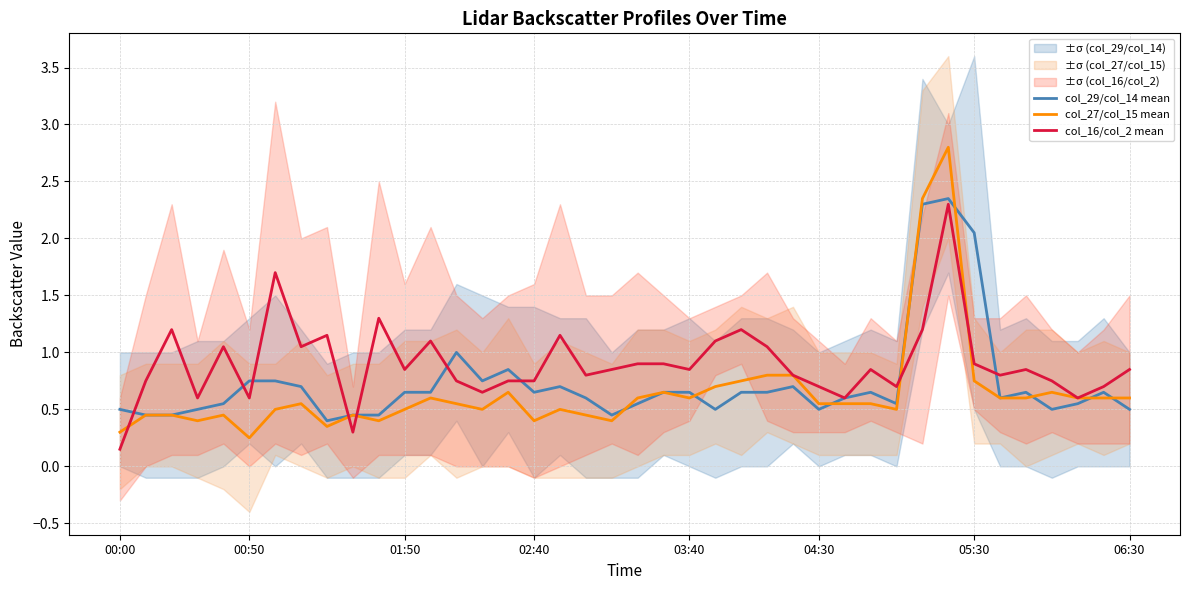

What is the spread (max minus min) of values at 24?

0.5